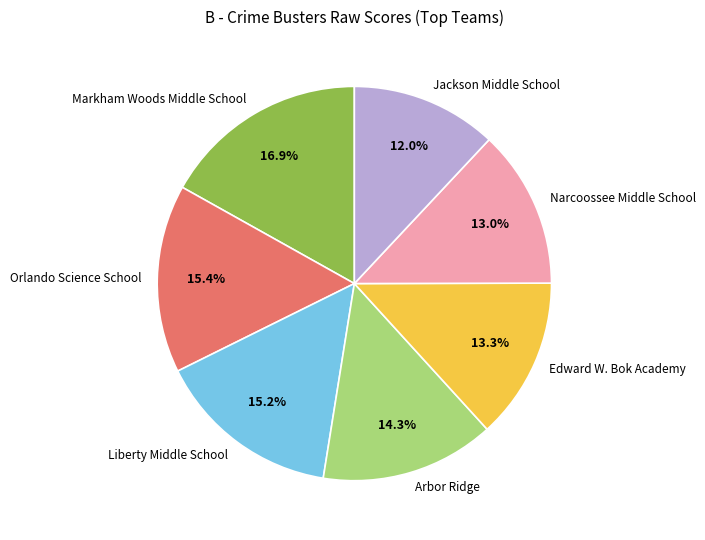

Does Edward W. Bok Academy account for over 50% of the chart?

No